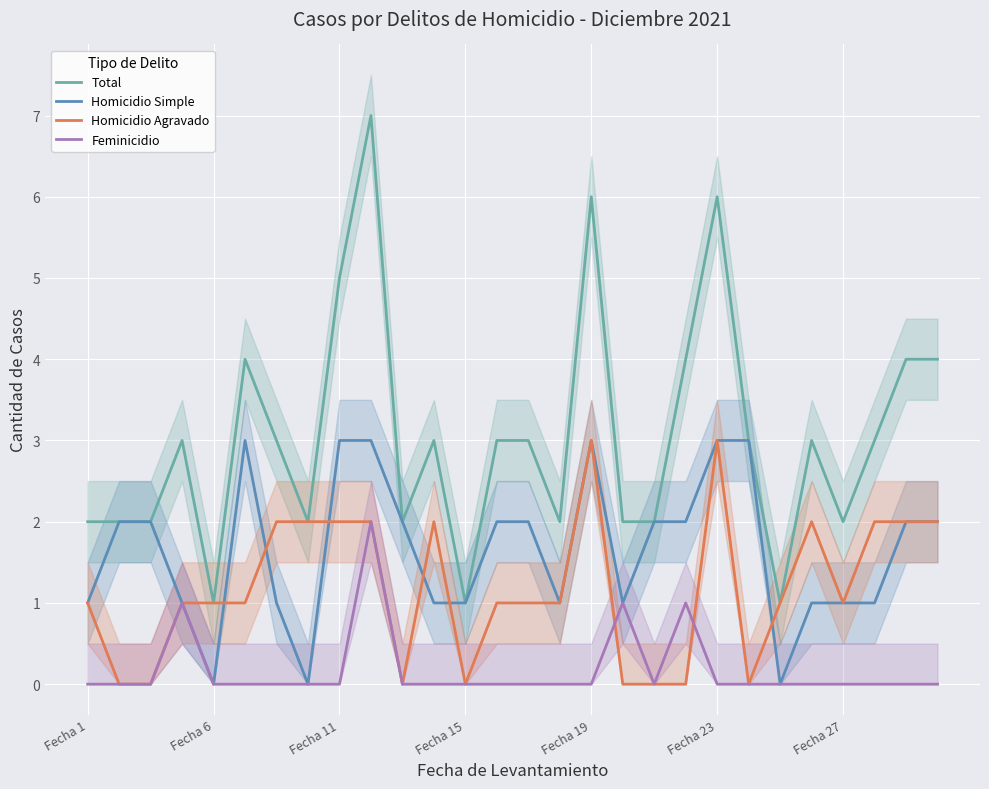

The value of Homicidio Agravado at Fecha 27 is 1. True or false?

True